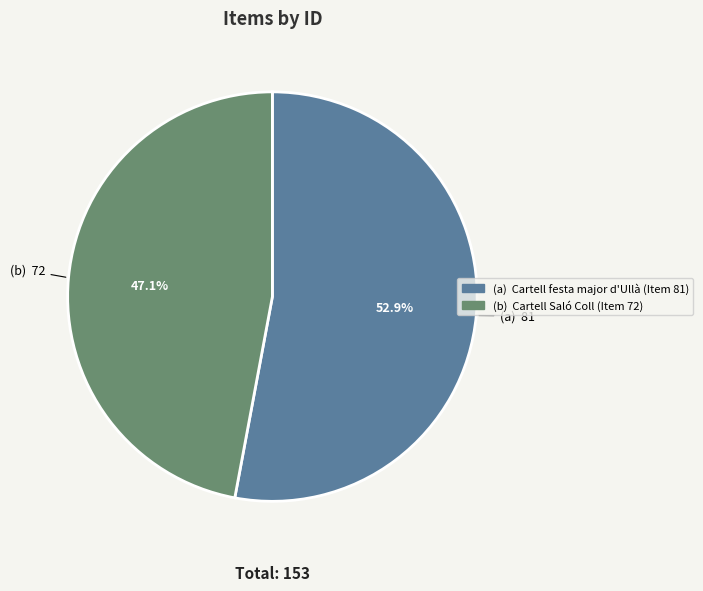

Does any single category account for the majority?

Yes